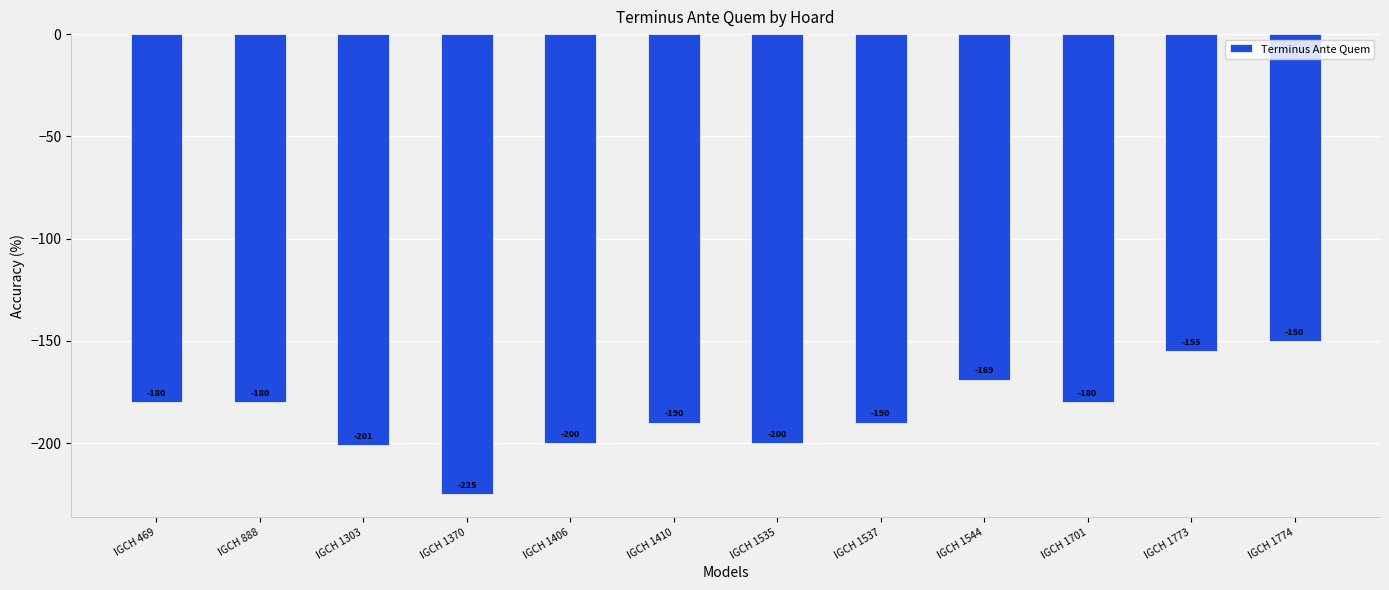

How many data points are above -180?

3